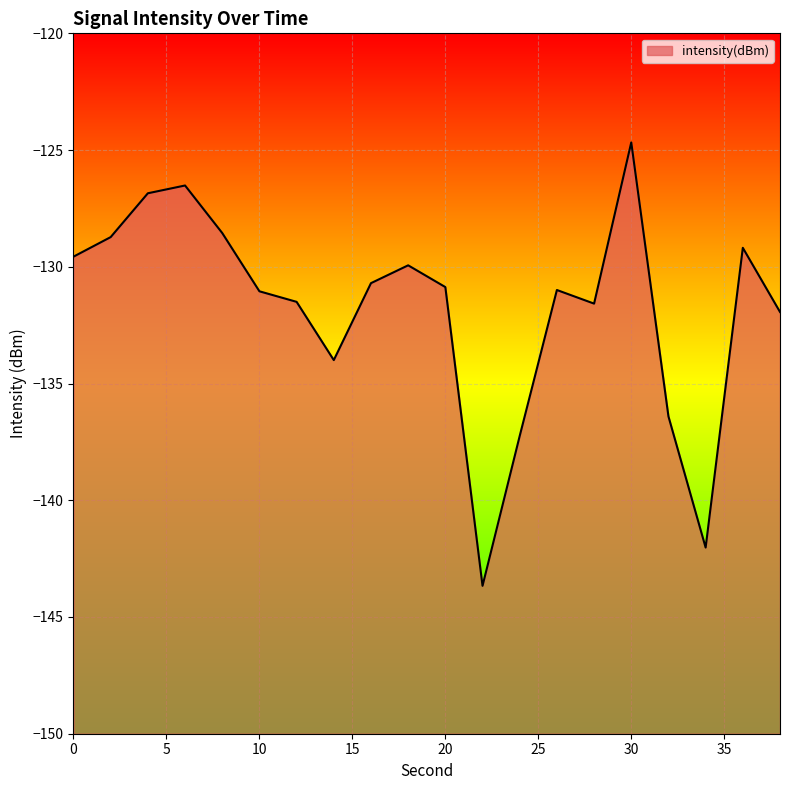

Reading left to right, list all the values displayed in this chart.

-129.6	-128.7	-126.9	-126.5	-128.6	-131.0	-131.5	-134.0	-130.7	-129.9	-130.9	-143.7	-137.2	-131.0	-131.6	-124.7	-136.4	-142.0	-129.2	-131.9